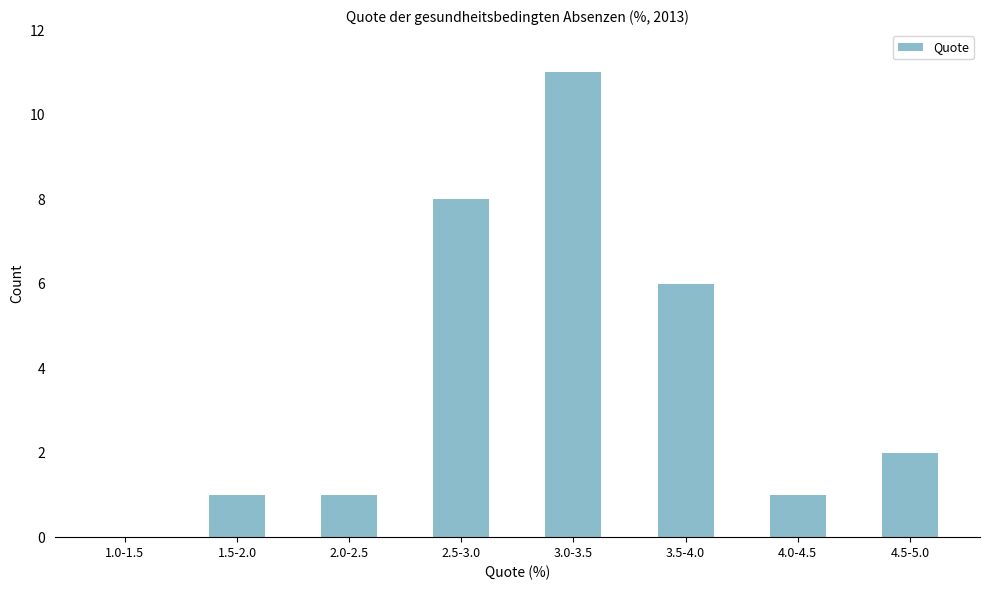

Reading left to right, list all the values displayed in this chart.

1.0-1.5=0	1.5-2.0=1	2.0-2.5=1	2.5-3.0=8	3.0-3.5=11	3.5-4.0=6	4.0-4.5=1	4.5-5.0=2